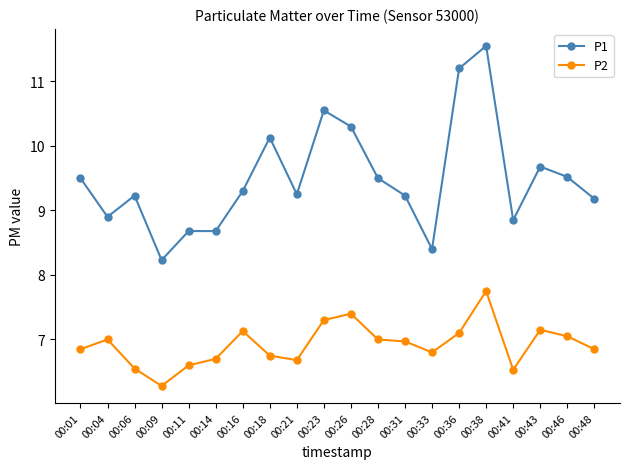

At which category is the sum across all series the highest?

00:38